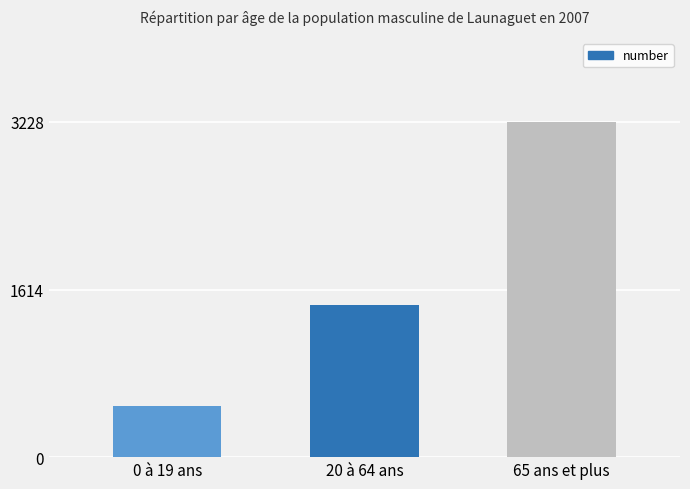

Where is the data nearest to the value 1861?

20 à 64 ans